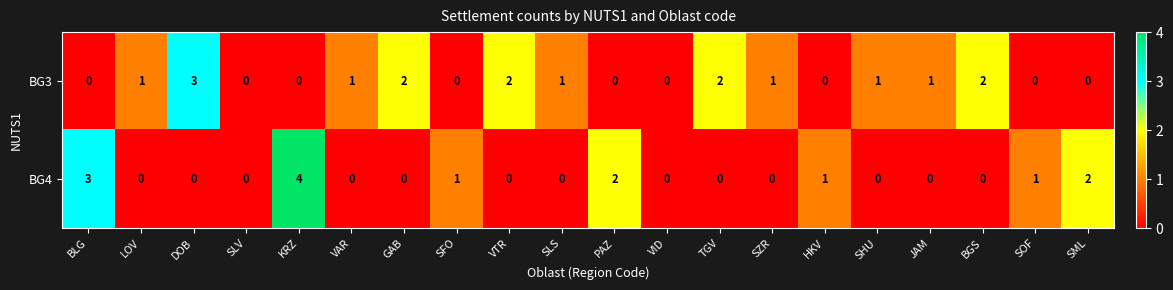

List the series in order of their overall mean, lowest first.

BG4, BG3